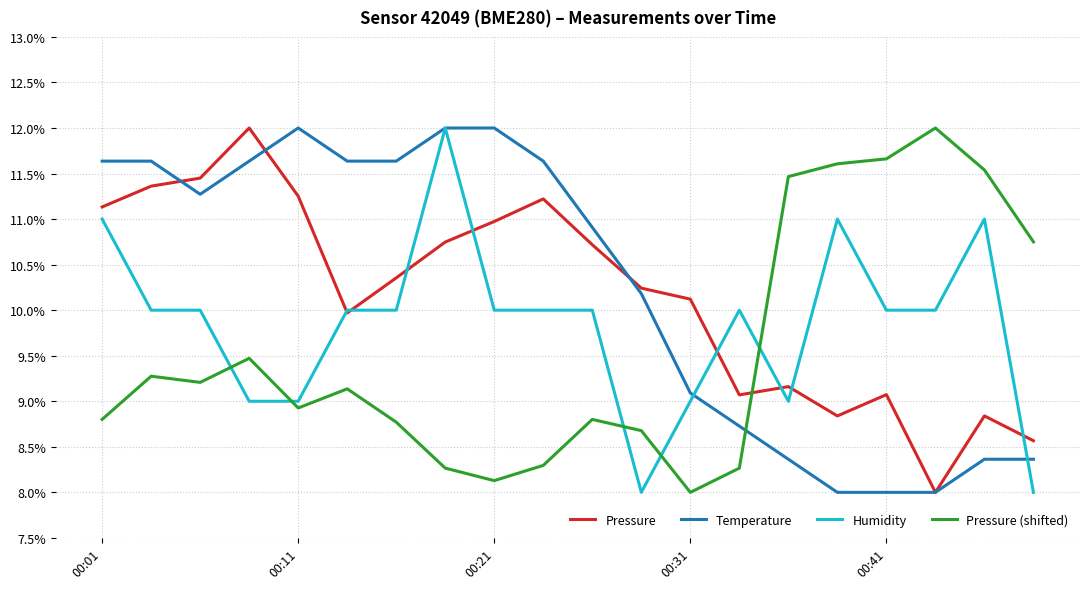

True or false: Pressure has more than 0 points higher than both neighbors.

True